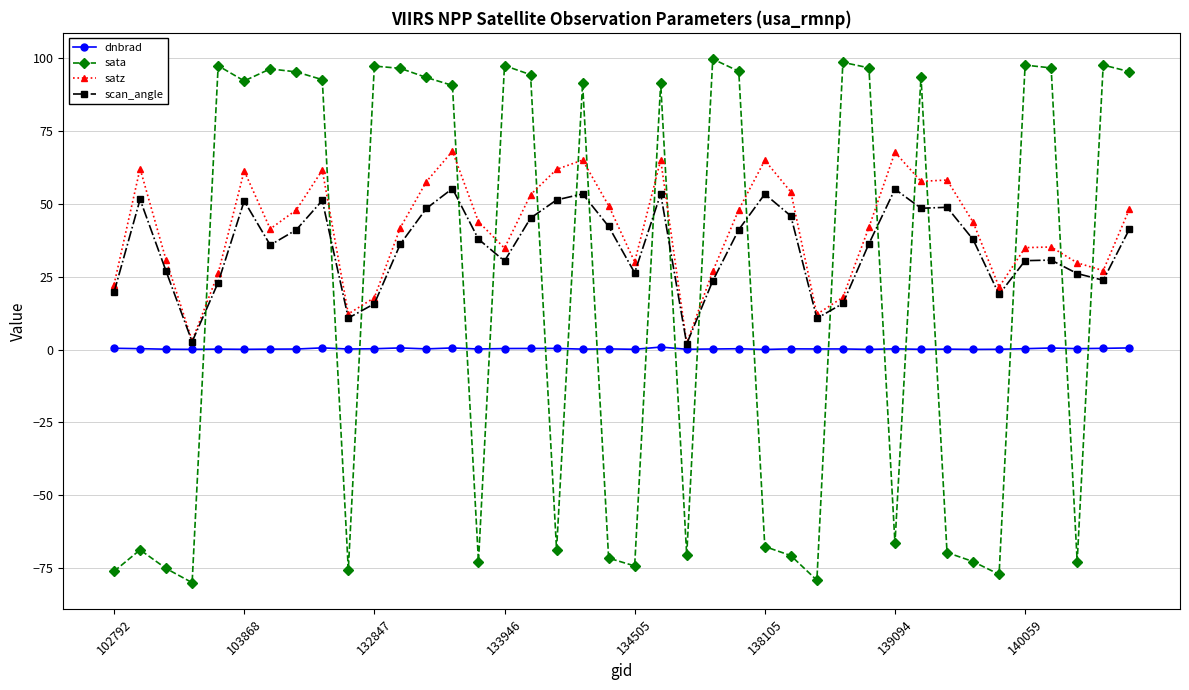

At how many categories does at least one series exceed 70?

22